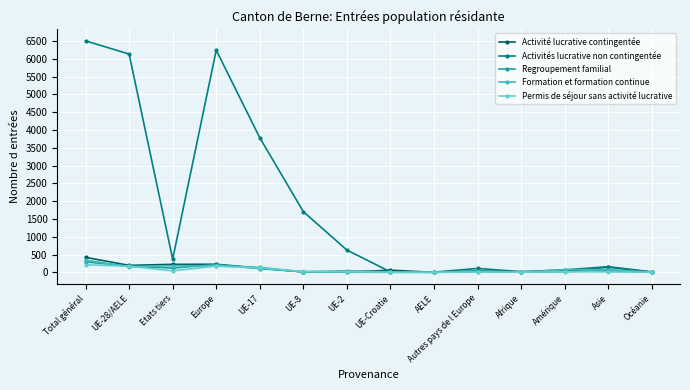

At which category does the chart reach its peak across all series?

Total général